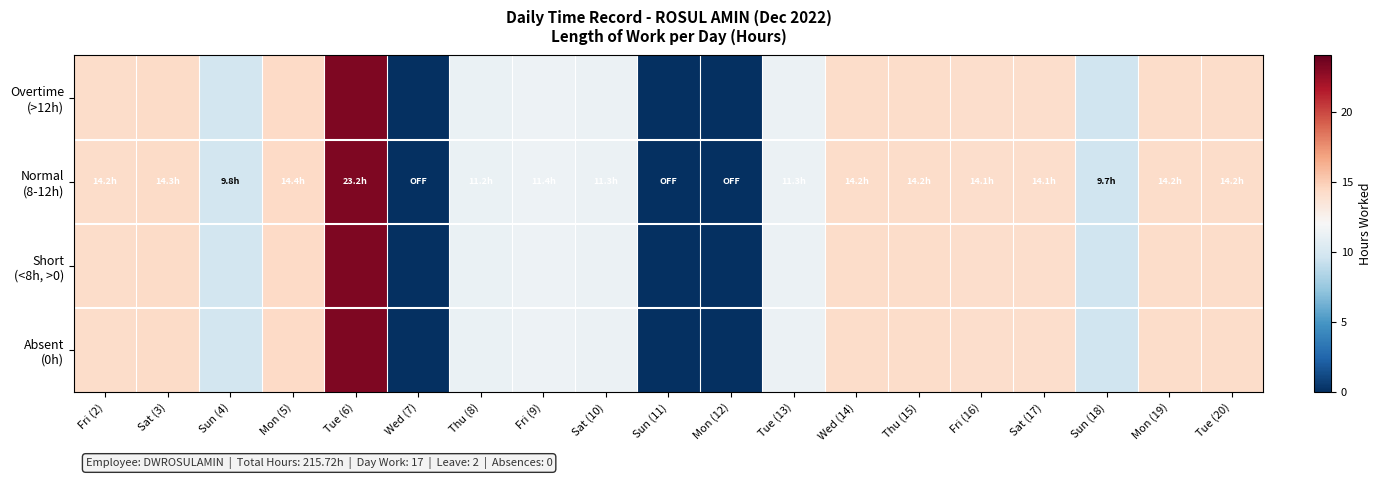

Which has a higher value, Thu (8) or Mon (19)?

Mon (19)